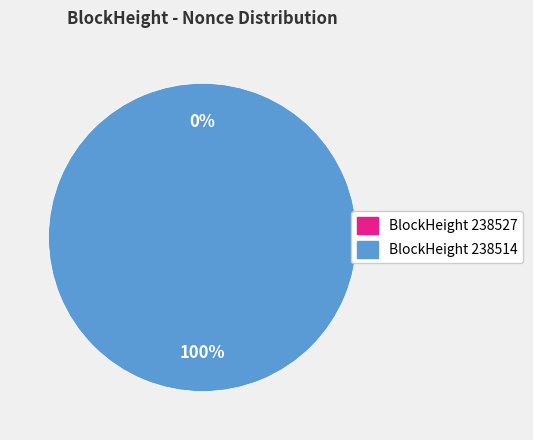

Is the sum of 238527 and 238514 greater than half?

Yes